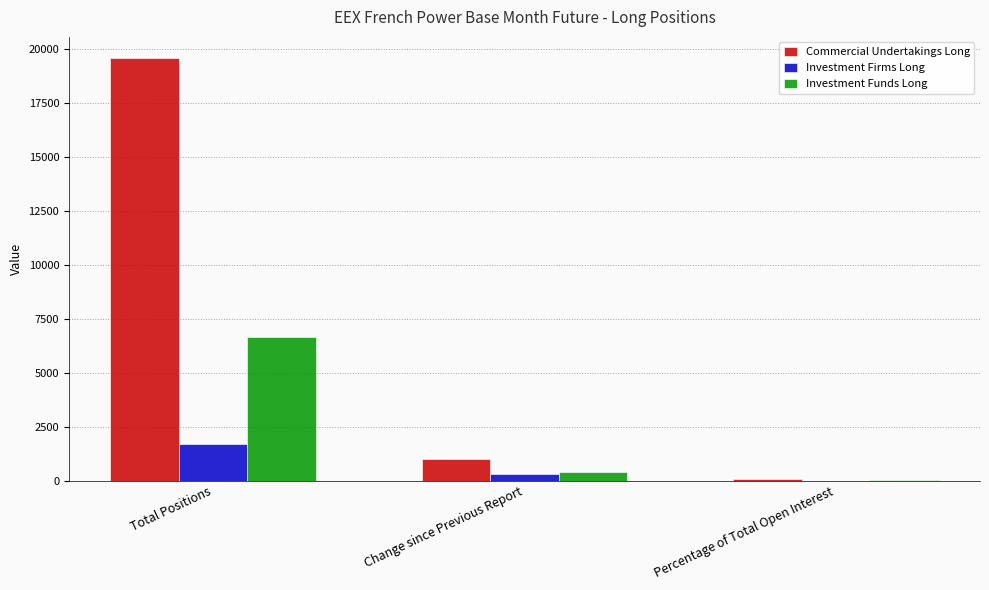

True or false: Investment Funds Long has a value of 6645.3 at Total Positions.

True